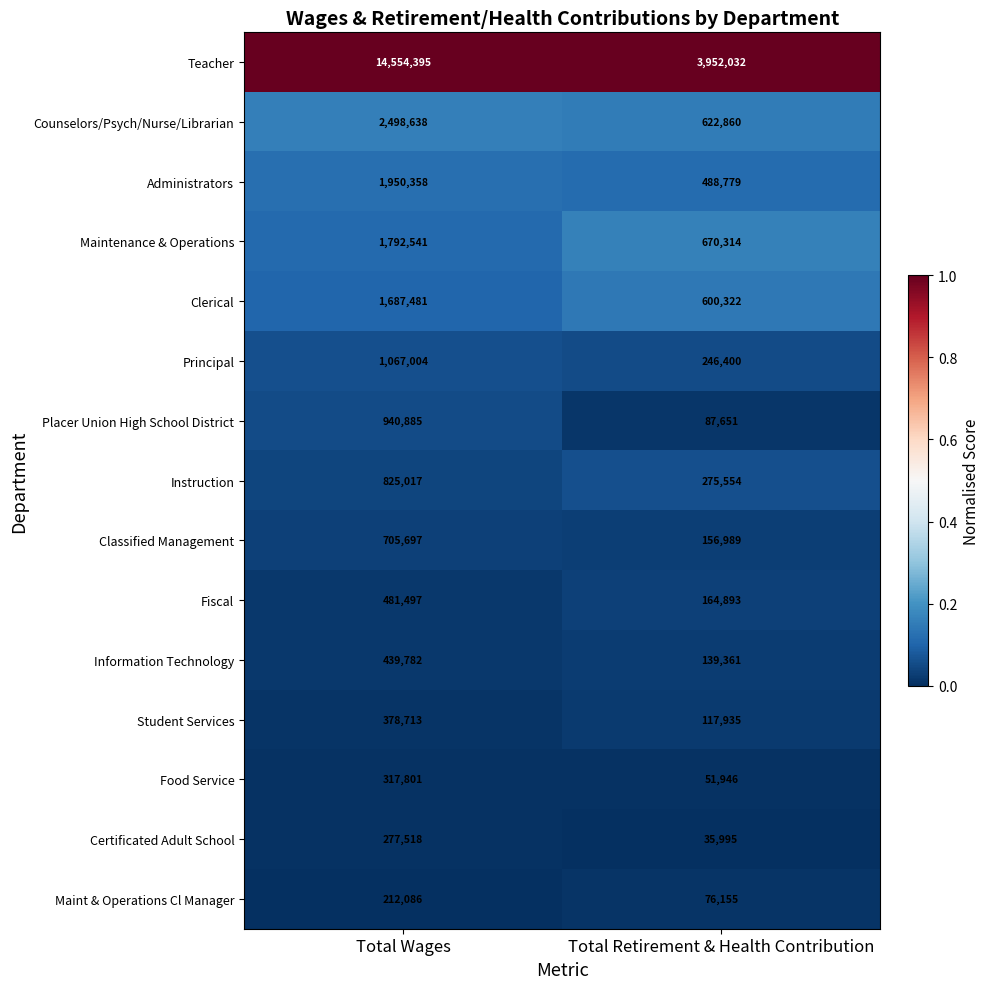

What is the highest value of the Maint & Operations Cl Manager series?

212086